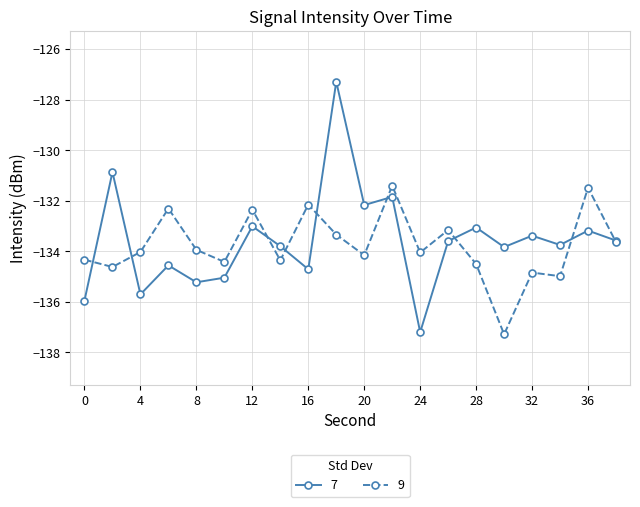

Rank the series by their maximum value, from lowest to highest.

9, 7